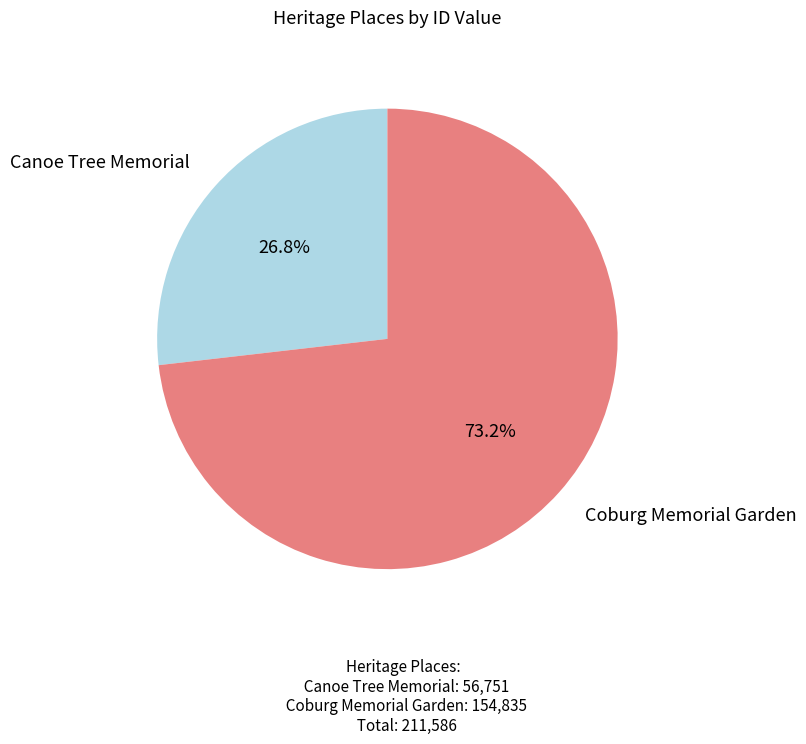

What is the majority slice?

Coburg Memorial Garden